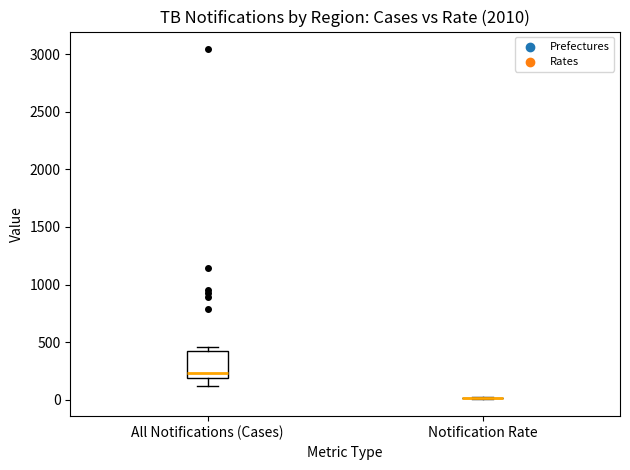

Reading left to right, read every box against the y-axis: the position of its median line, the range the box covers, and the ends of its whiskers. The values are not printed on the chart, so give them approximately, as read against the axis.

All Notifications (Cases): median 250, box 200 to 450, whiskers 100 to 450 (just above the box's upper edge)
Notification Rate: box collapsed to a line at 0, whiskers 0 to 0